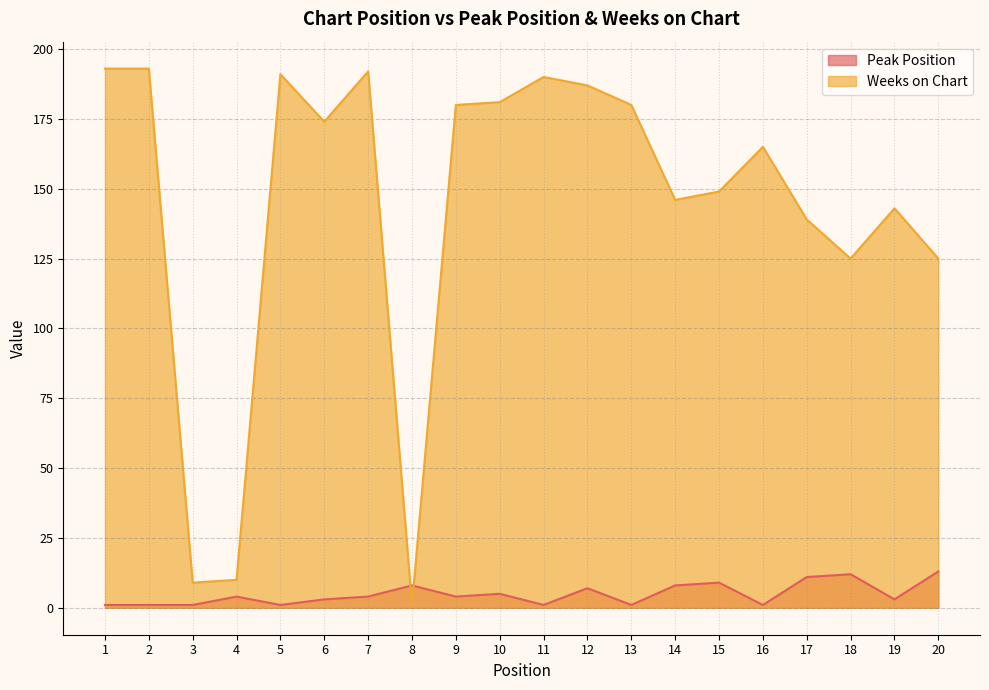

Count the number of data series in this chart.

2